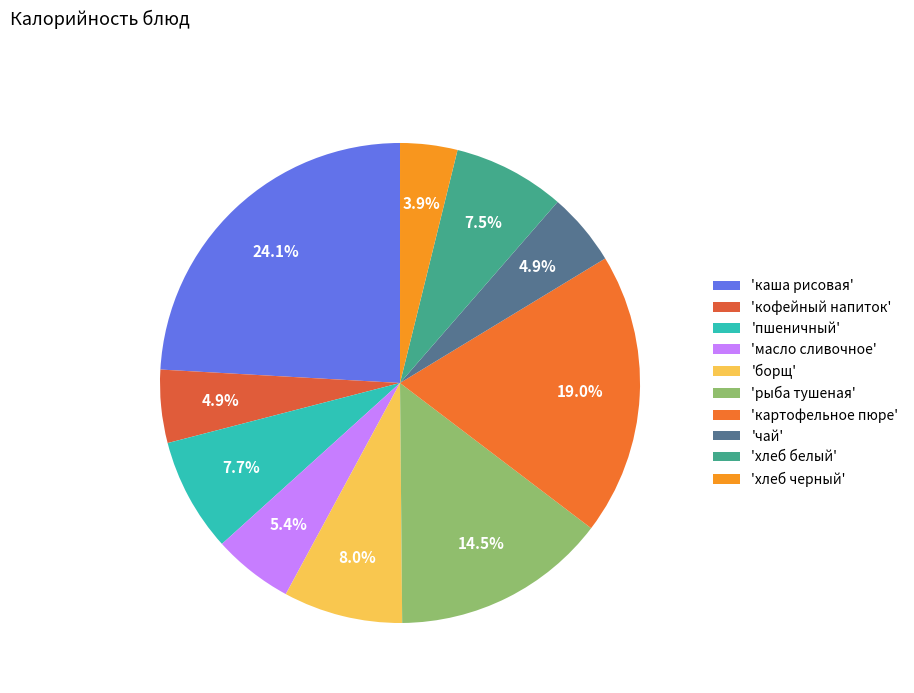

Count the number of slices in the pie.

10